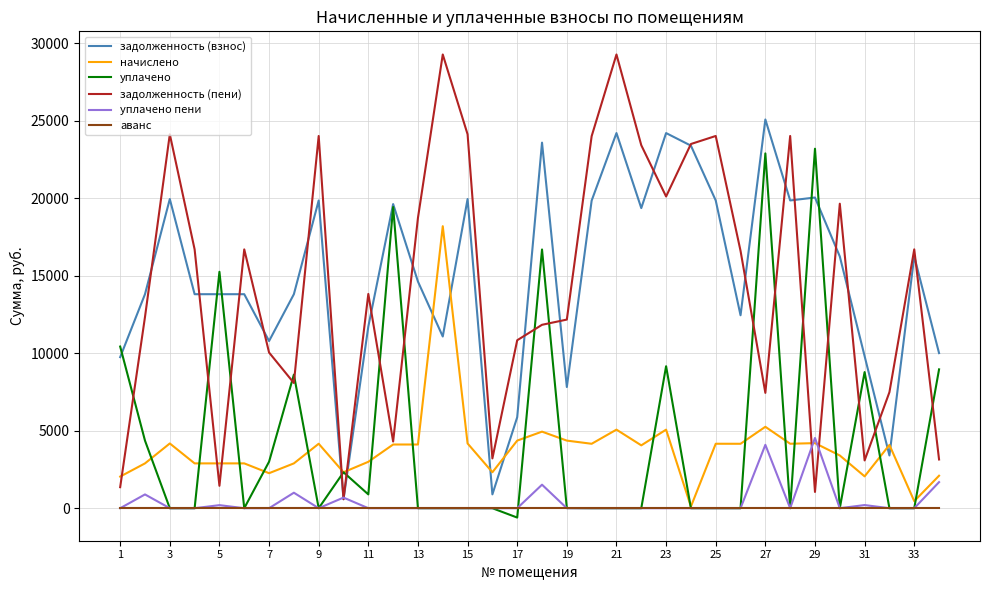

What is the maximum value shown in the chart?

29269.7